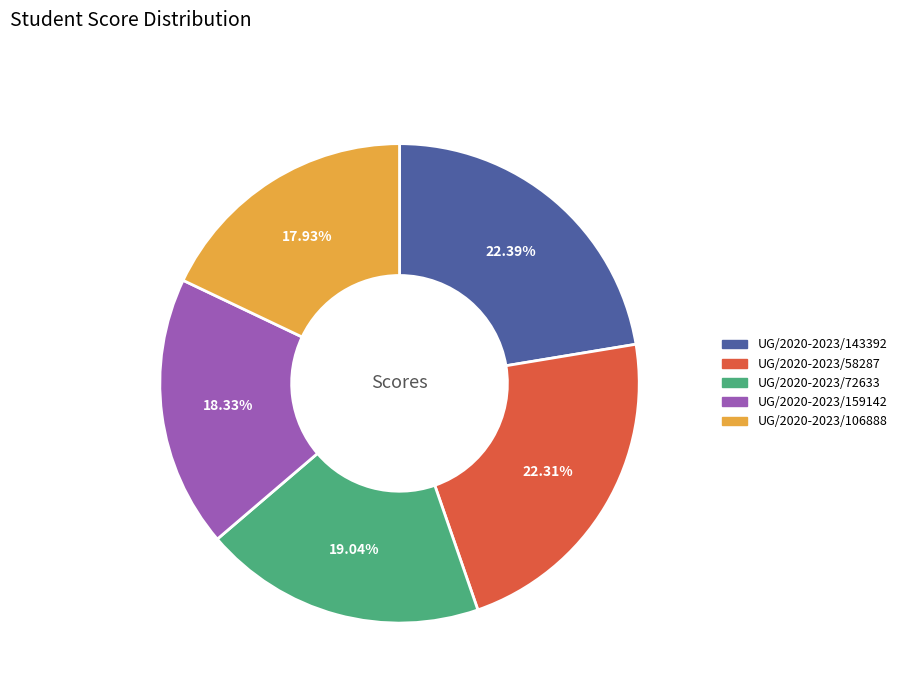

Is the sum of UG/2020-2023/143392 and UG/2020-2023/159142 greater than half?

No